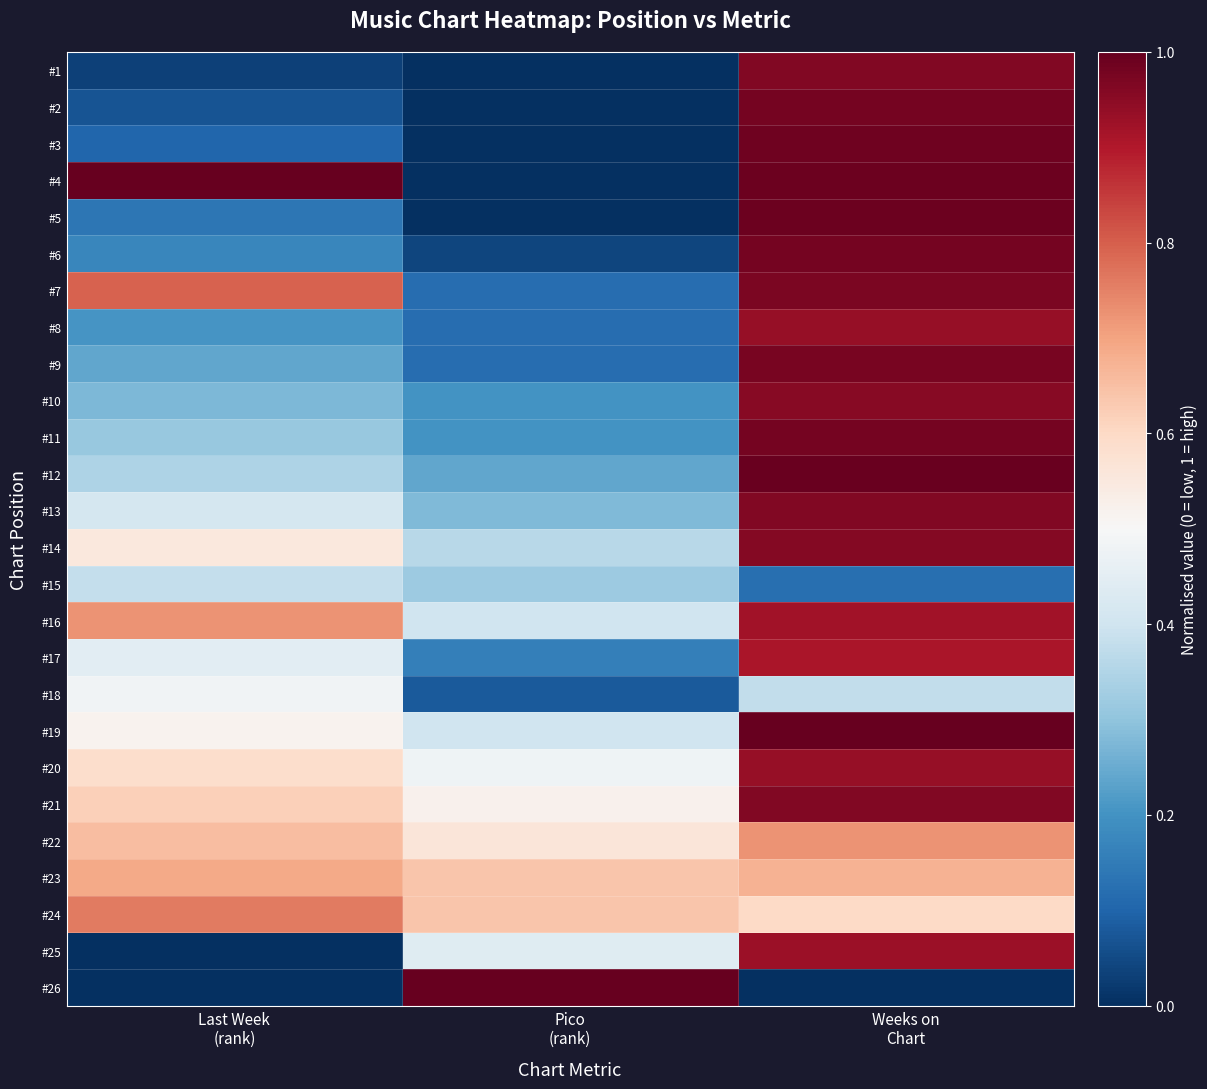

Which series changed the most between Last Week (rank) and Pico (rank)?

#4